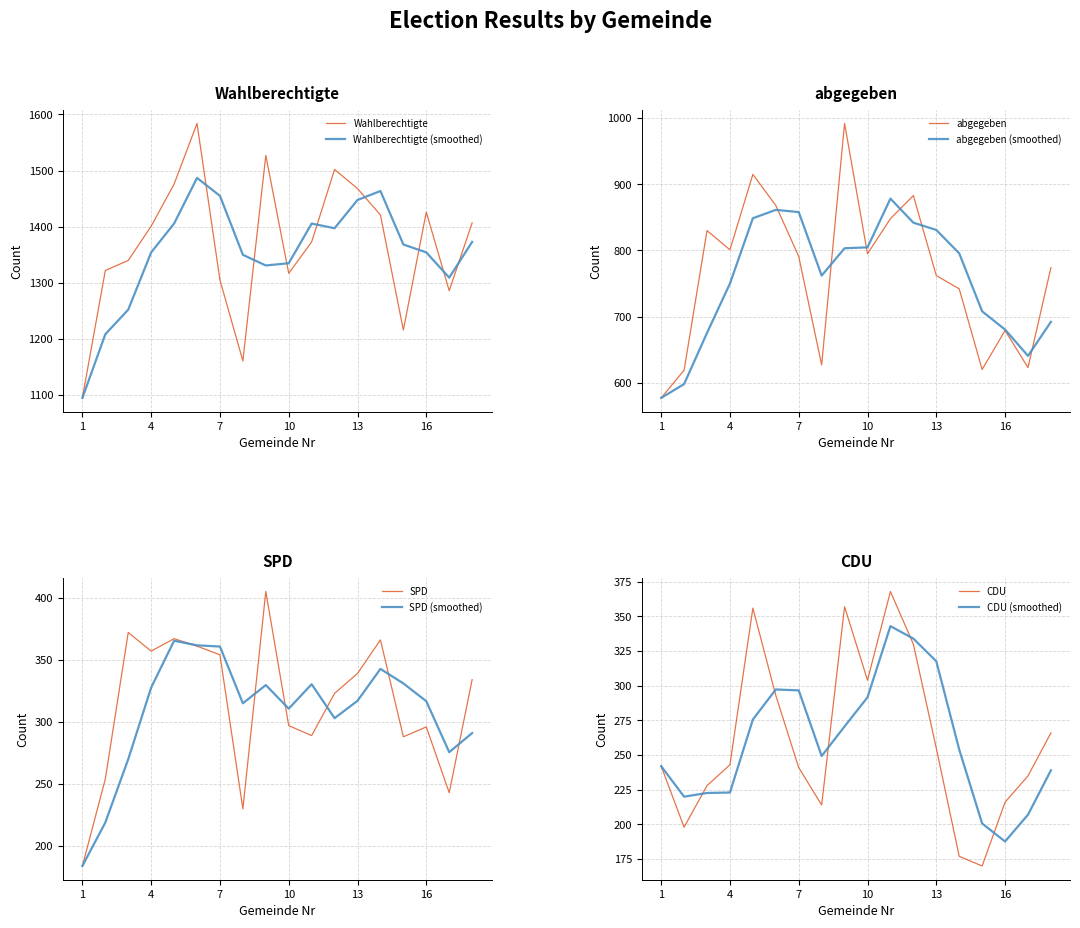

At which category does the chart reach its minimum across all series?

15